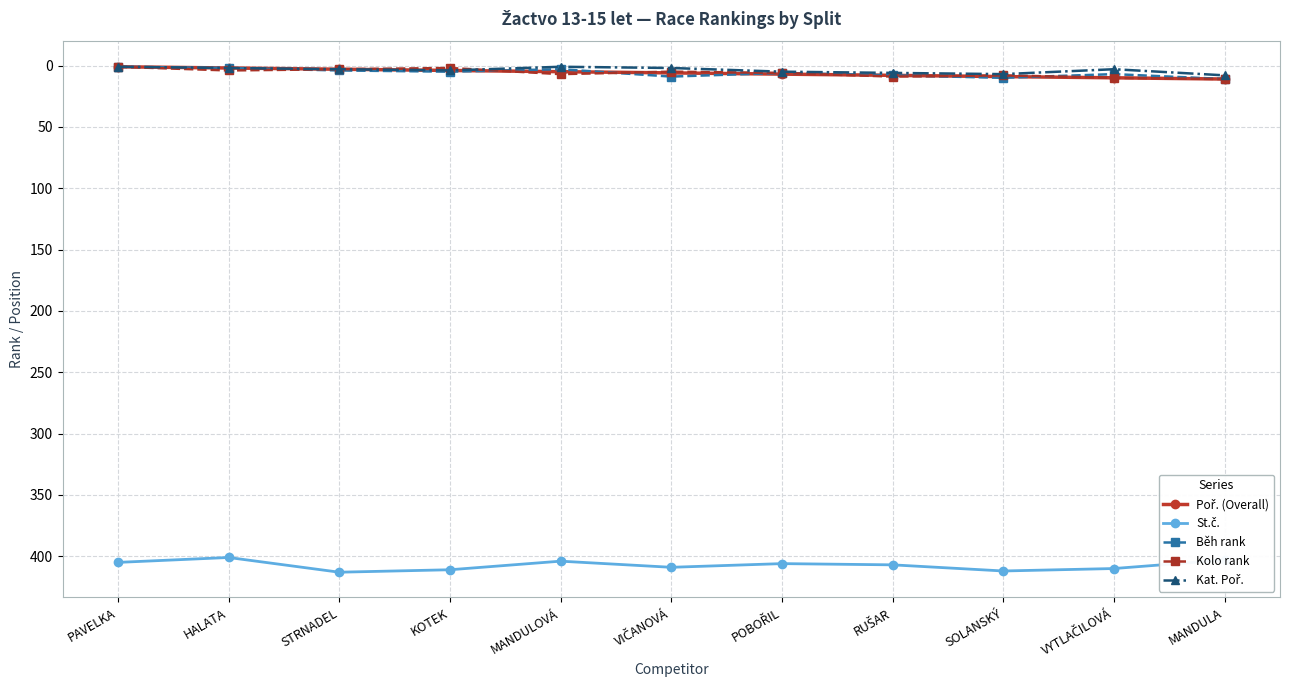

Count the number of categories in the chart.

11